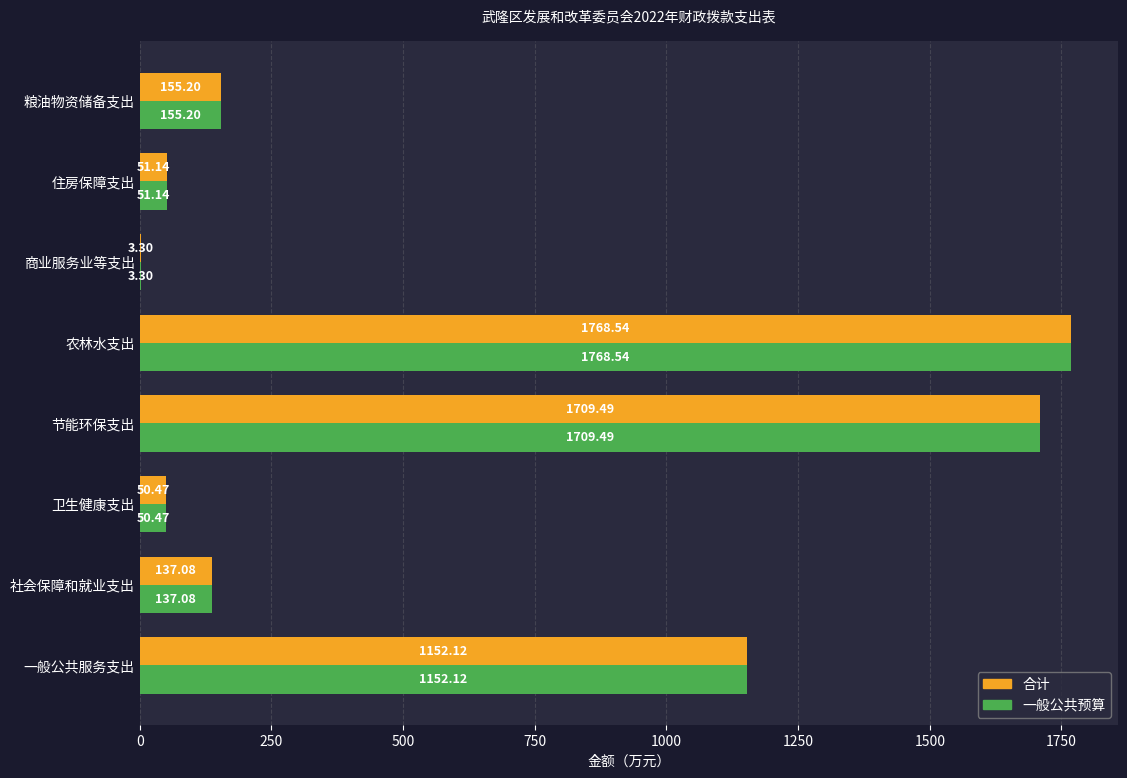

What is the total value across all series at 社会保障和就业支出?

274.2